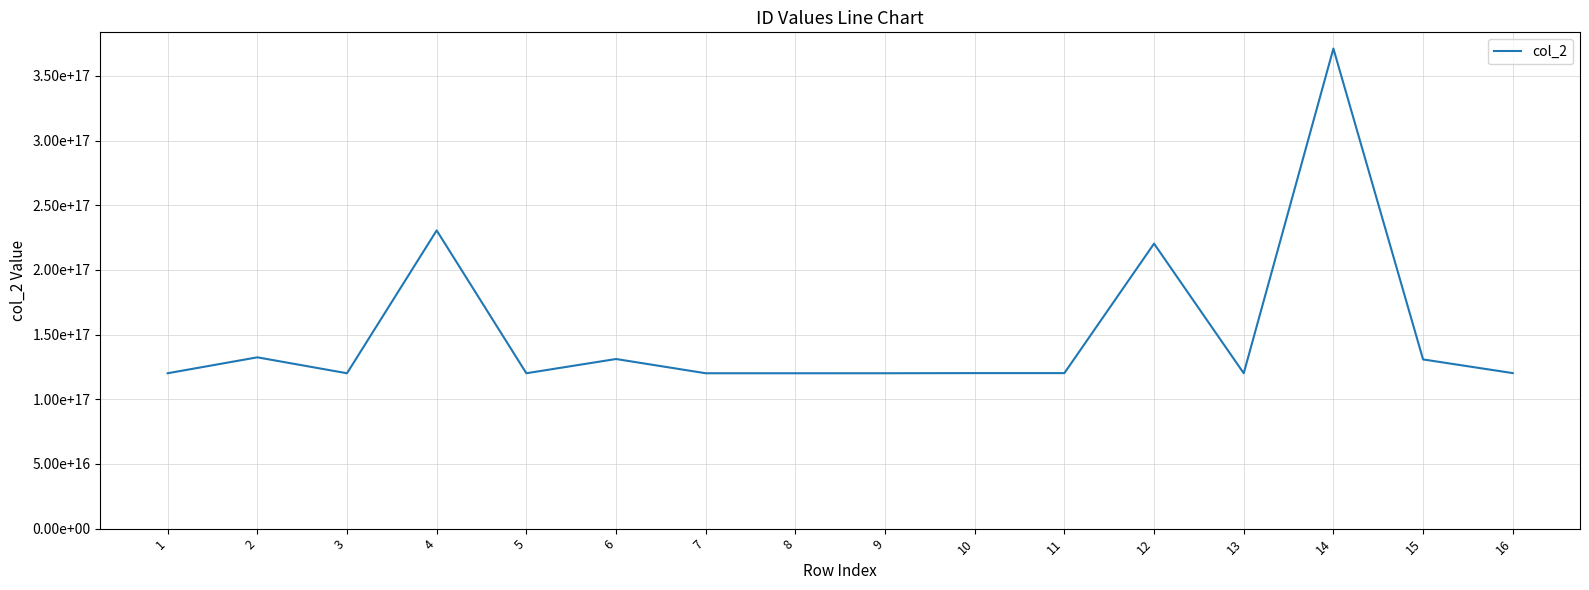

Reading right to left, transcribe all the data shown in this chart.

16=120223199401300000	15=130802199003290000	14=371102199012064000	13=120112199201220000	12=220322198601310016	11=120223199011132000	10=120223199509110000	9=120112198910150000	8=120104198903303008	7=120112199204192000	6=131121199312310000	5=120112199306220000	4=230523198702214016	3=120109198410280992	2=132423198006052000	1=120112199408052000